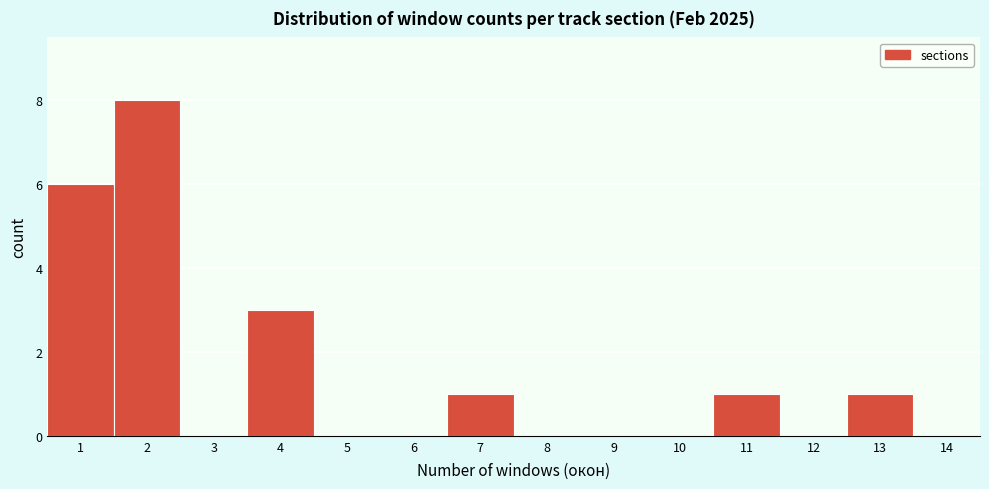

How tall is the bar that spans 6.5 to 7.5 on the x-axis? The values are not printed on the chart, so give them approximately, as read against the axis.

1